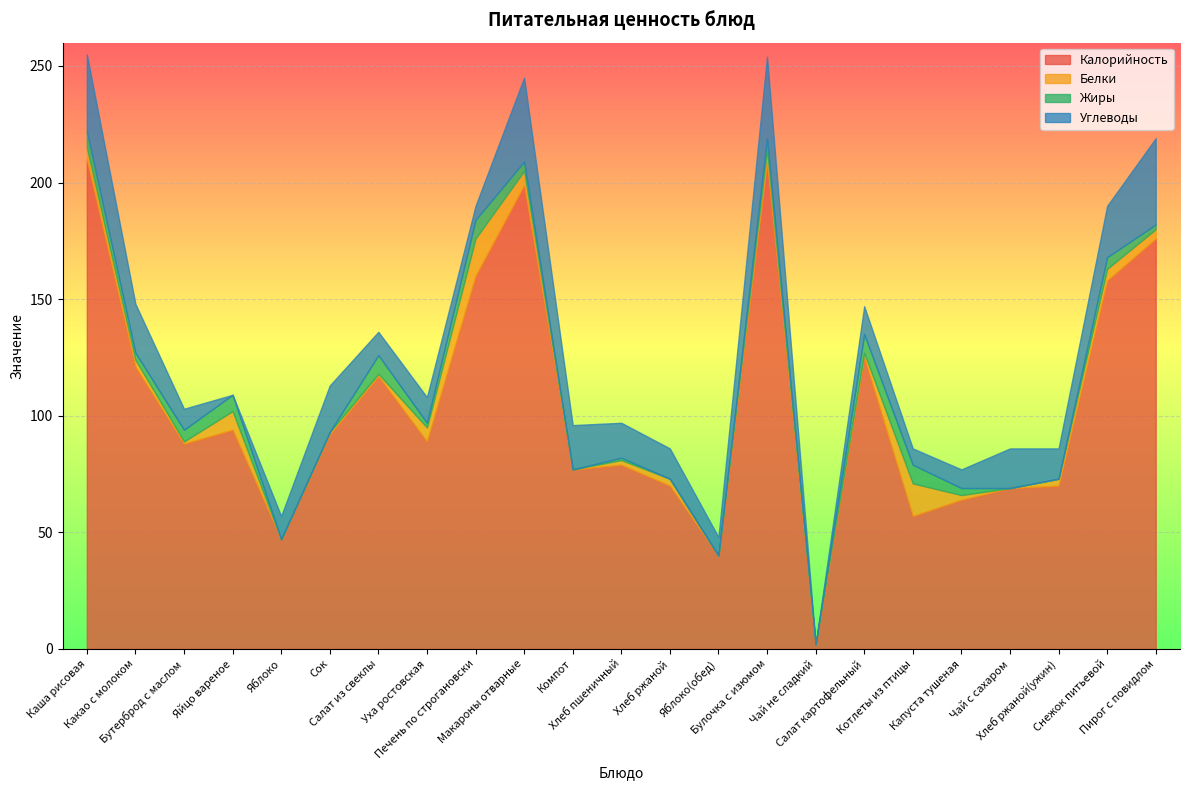

What is the sum of the Жиры values at Хлеб пшеничный and Яйцо вареное?

8